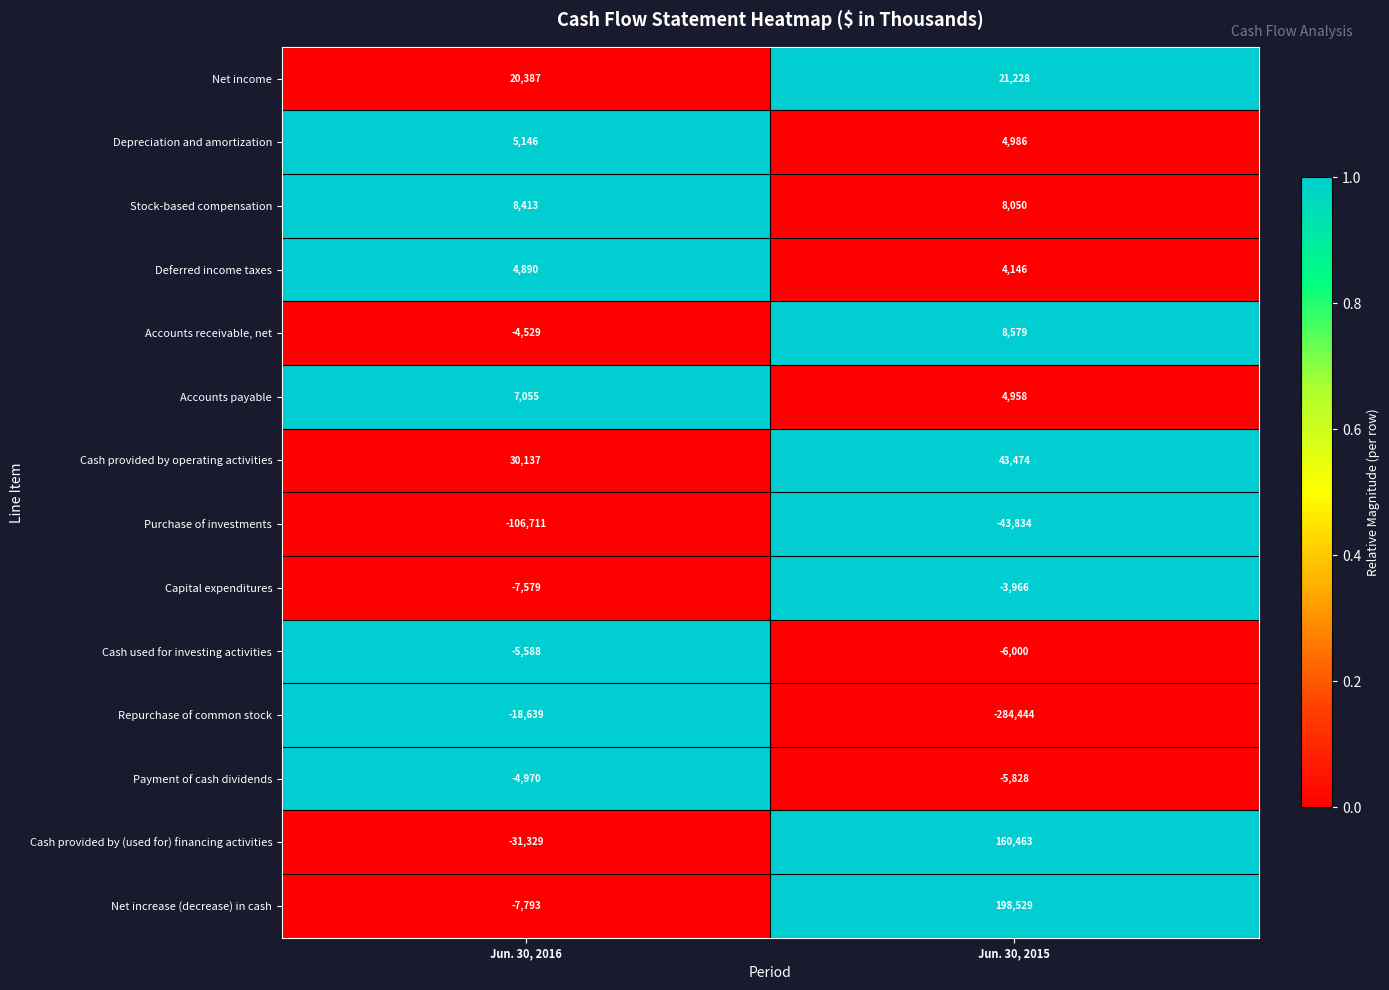

What is the difference between the maximum and minimum values in the Net increase (decrease) in cash series?

206322